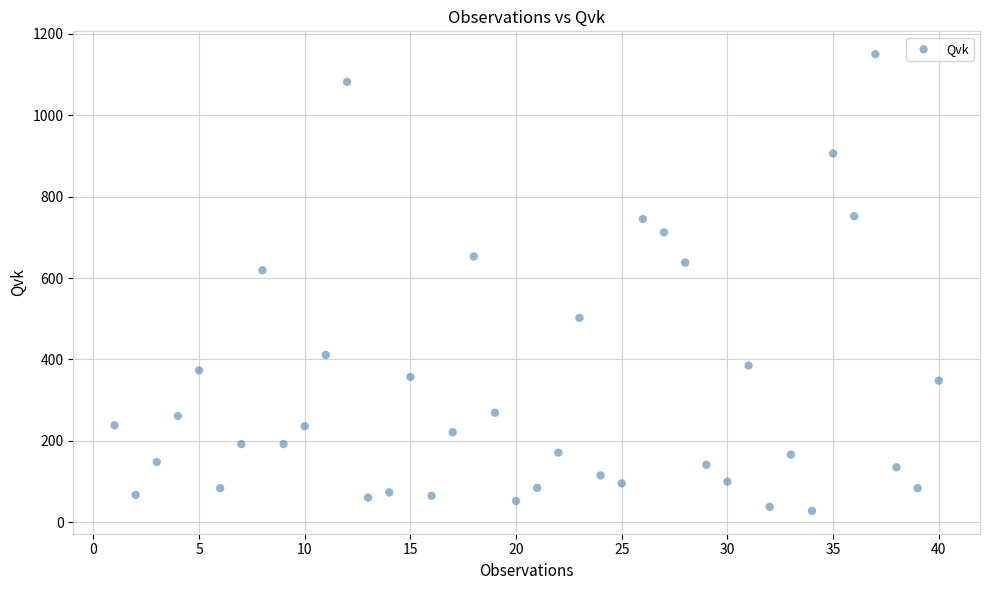

What is the range of Y values (max minus min)?

1122.2